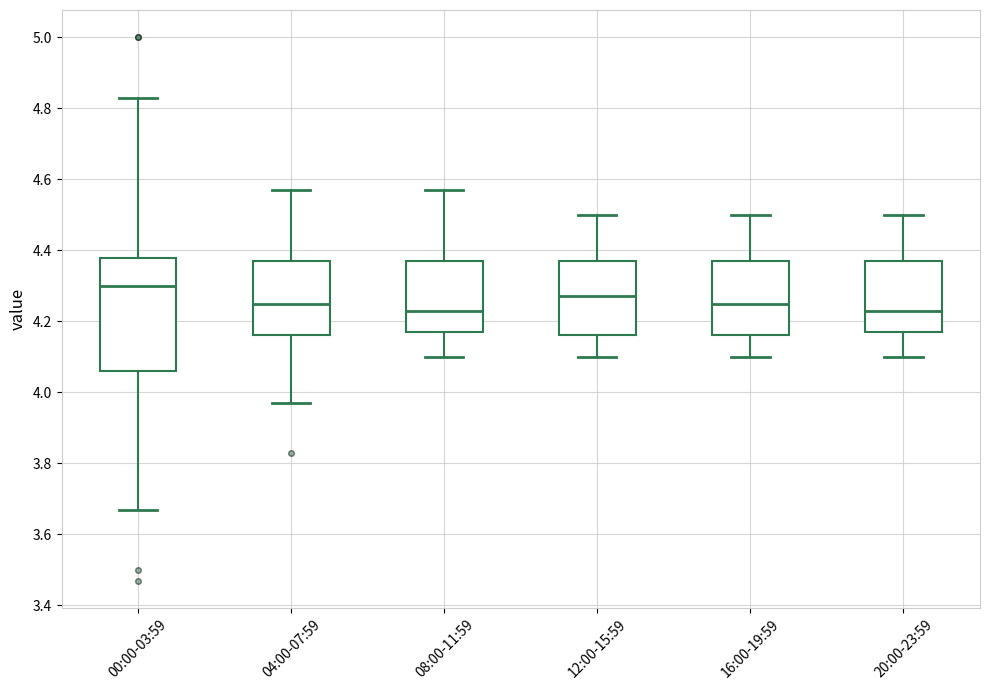

Which box is the tallest, from its lower edge to its upper edge?

00:00-03:59